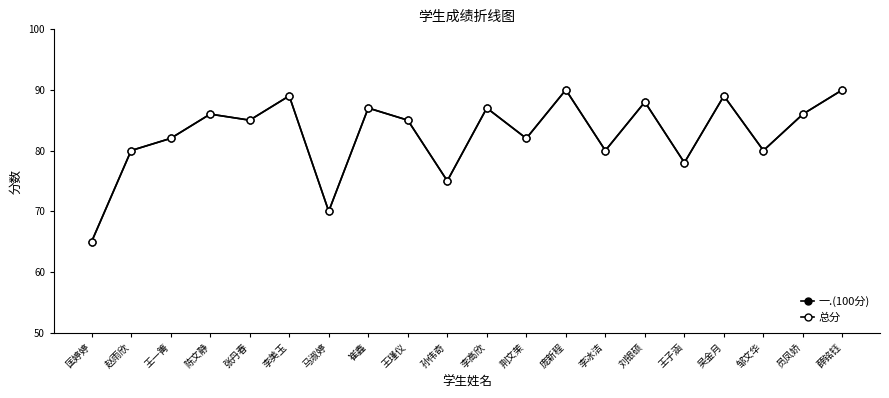

Is this an area chart (filled region under the line)?

No